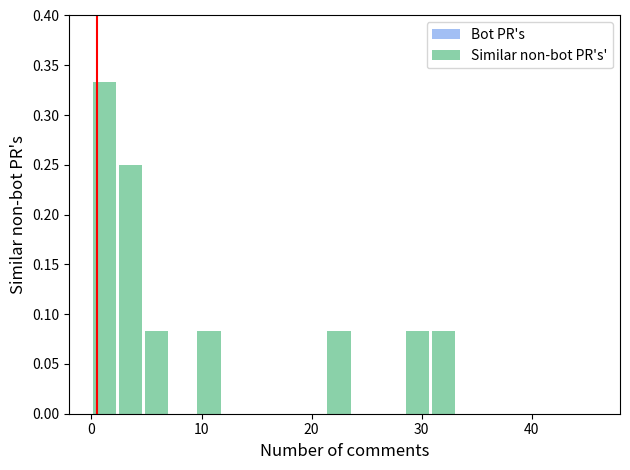

Around what value on the x-axis is the tallest bar? Give the approximate position of its centre, as read against the axis.

1